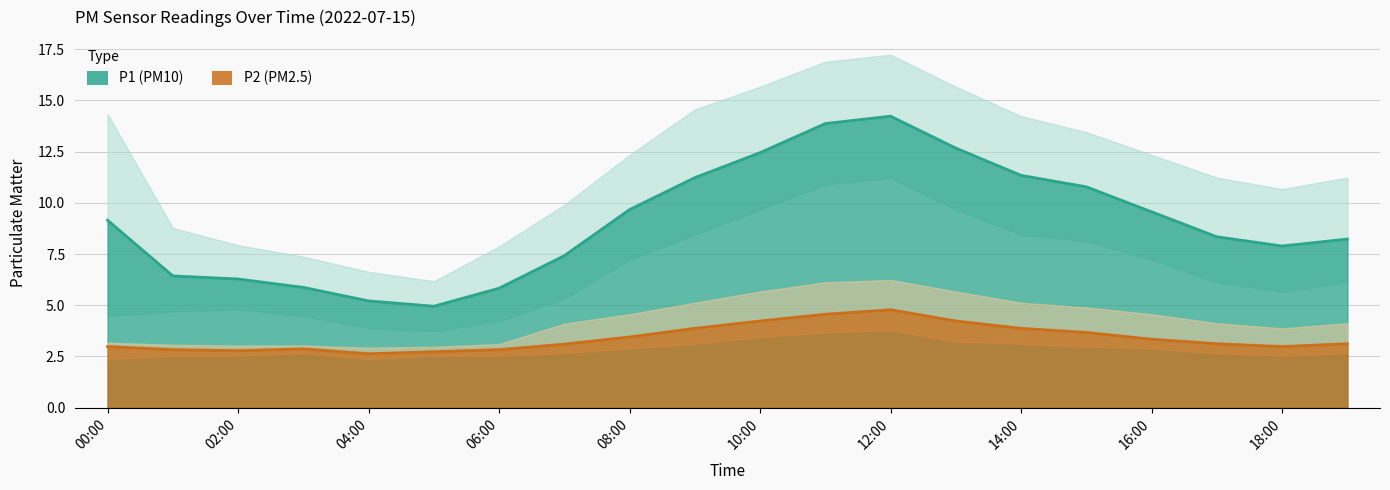

At which label is P1 closest to 9?

00:00